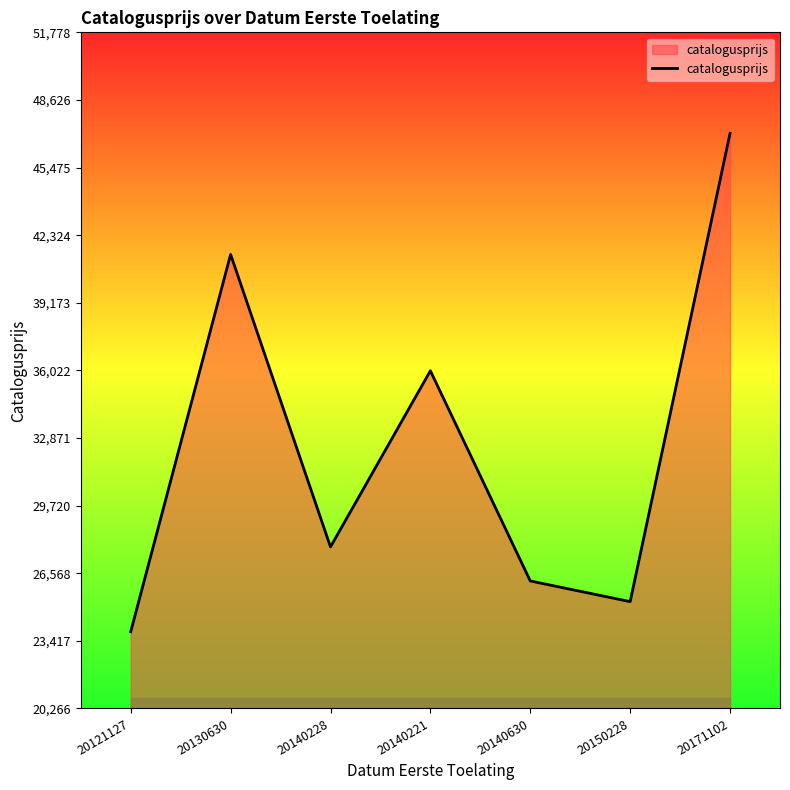

Reading left to right, transcribe all the data shown in this chart.

23843	41427	27796	36004	26209	25245	47071